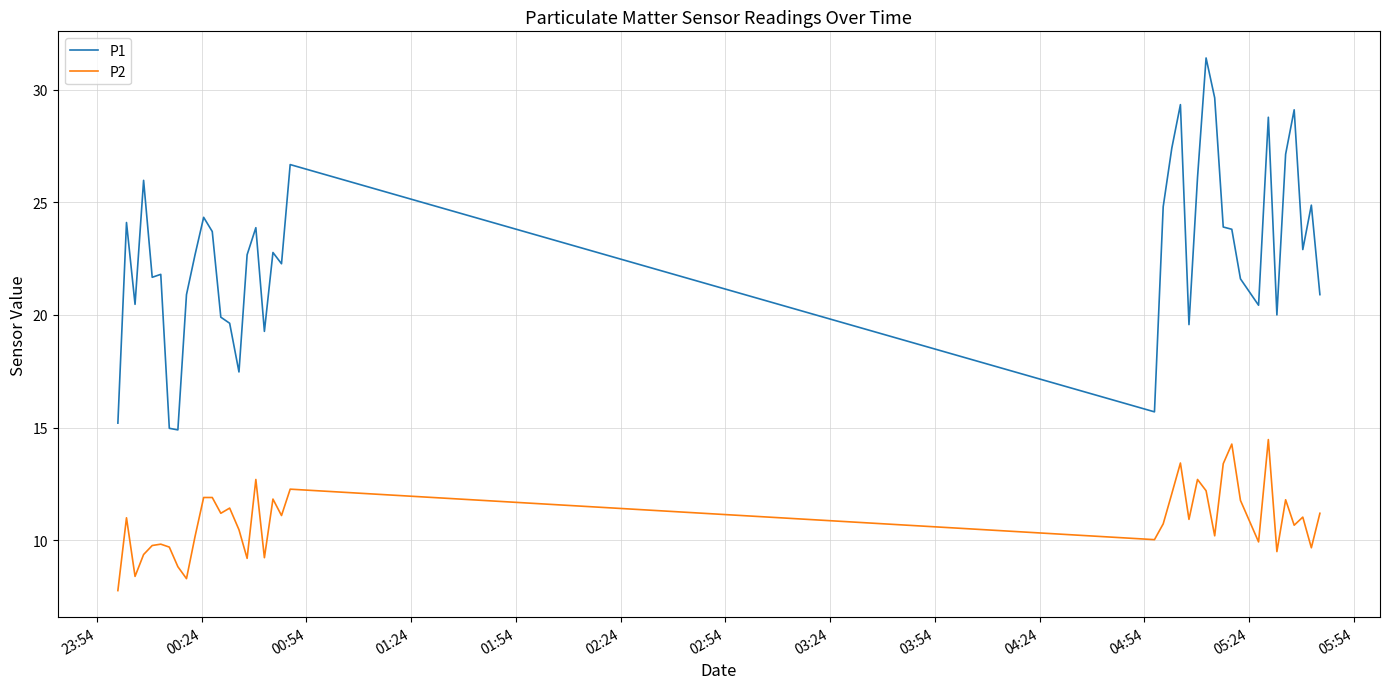

List the series in order of their overall mean, highest first.

P1, P2